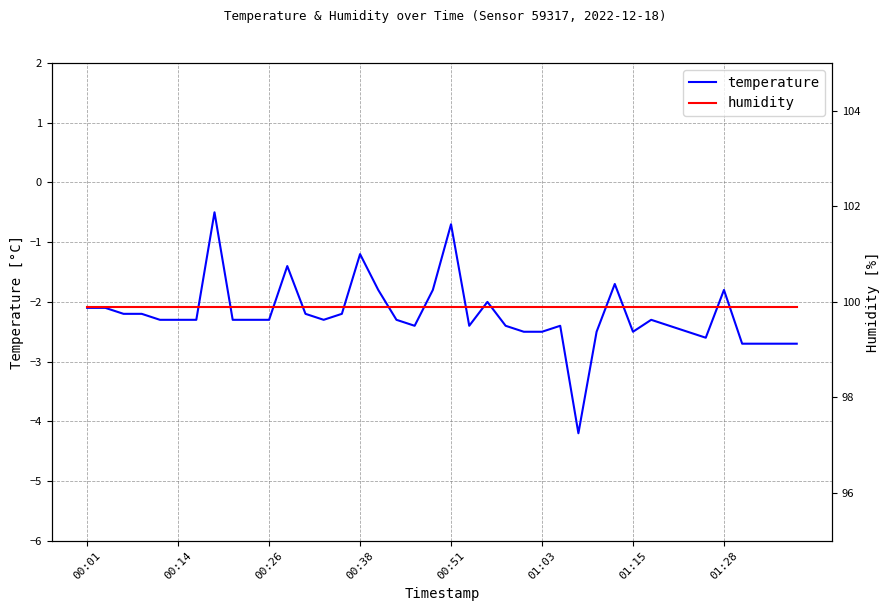

How many lines are shown in the chart?

2